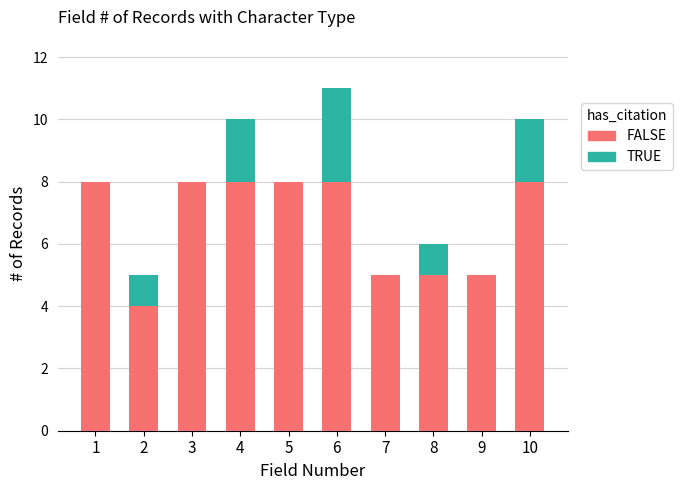

True or false: FALSE has a value of 2 at 2.

False